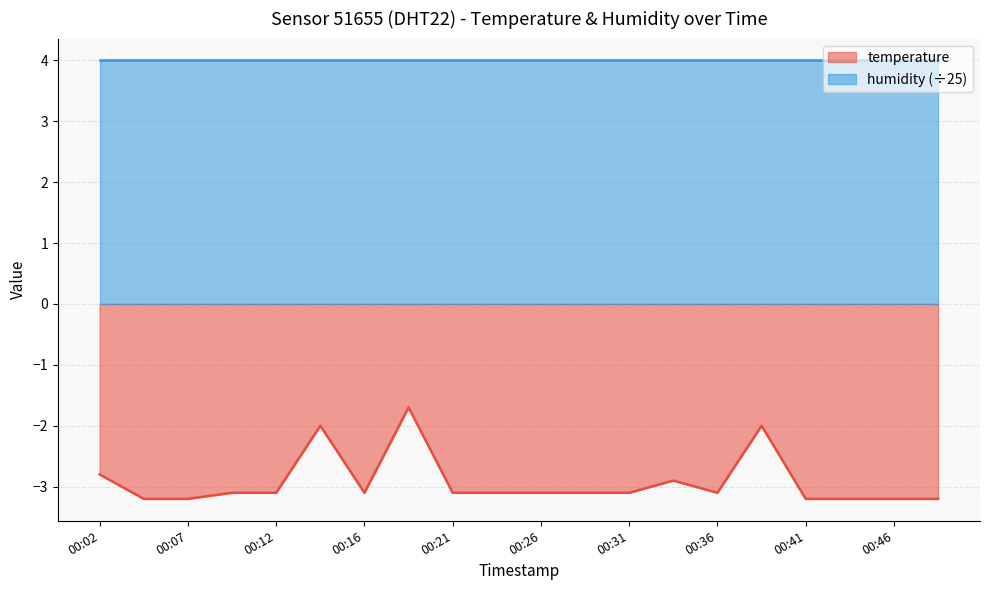

Reading left to right, list all the values displayed in this chart.

00:02=-2.8	00:04=-3.2	00:07=-3.2	00:09=-3.1	00:12=-3.1	00:14=-2.0	00:16=-3.1	00:19=-1.7	00:21=-3.1	00:24=-3.1	00:26=-3.1	00:29=-3.1	00:31=-3.1	00:34=-2.9	00:36=-3.1	00:39=-2.0	00:41=-3.2	00:44=-3.2	00:46=-3.2	00:49=-3.2